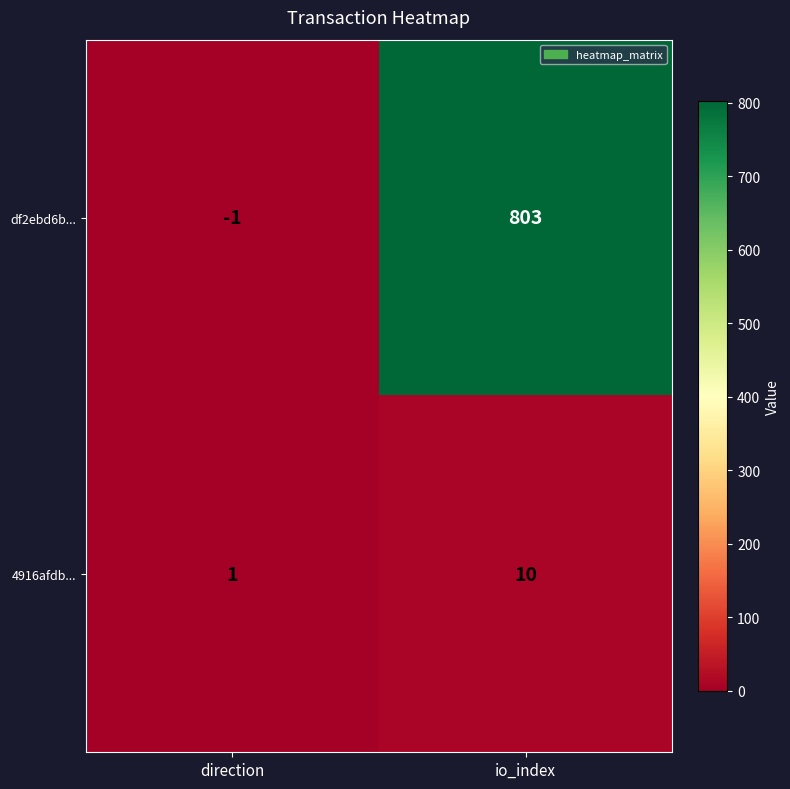

List the series in order of their peak value, highest first.

df2ebd6b..., 4916afdb...